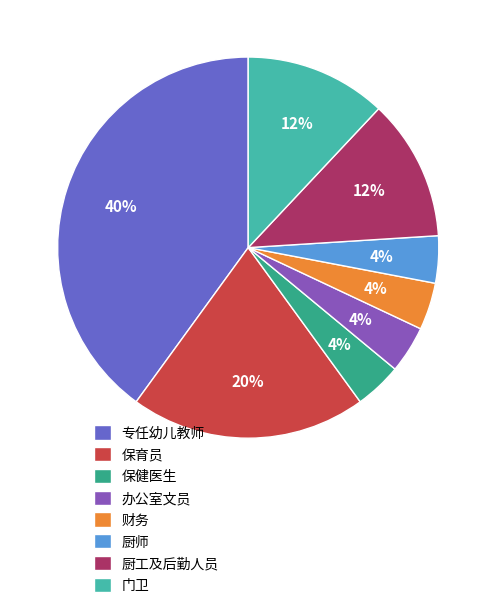

Combined, do 保健医生 and 厨师 account for over 50%?

No